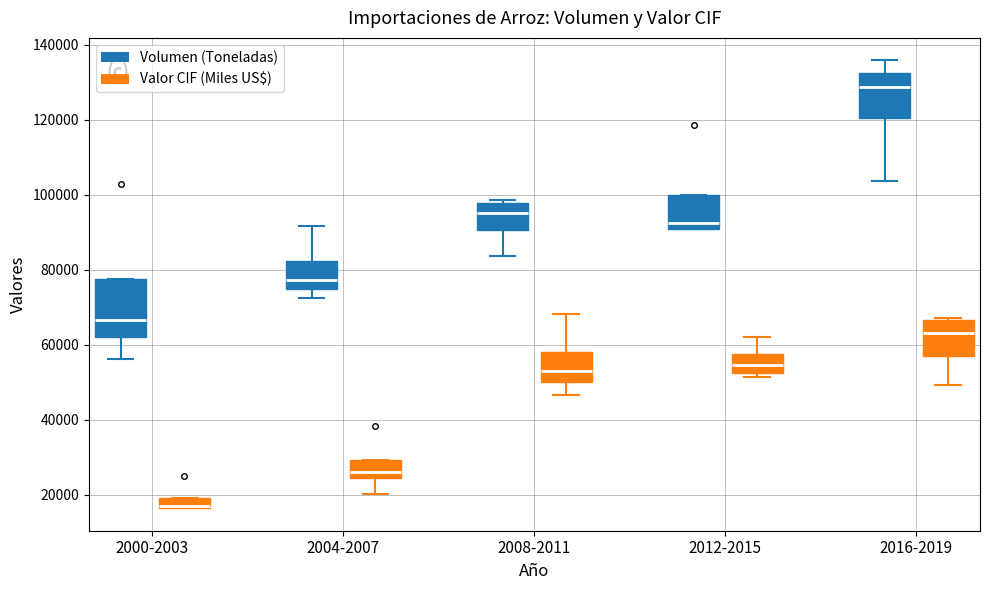

Where is the upper edge of the box for 2016-2019 (Volumen (Toneladas)) on the y-axis? The values are not printed on the chart, so give them approximately, as read against the axis.

132000